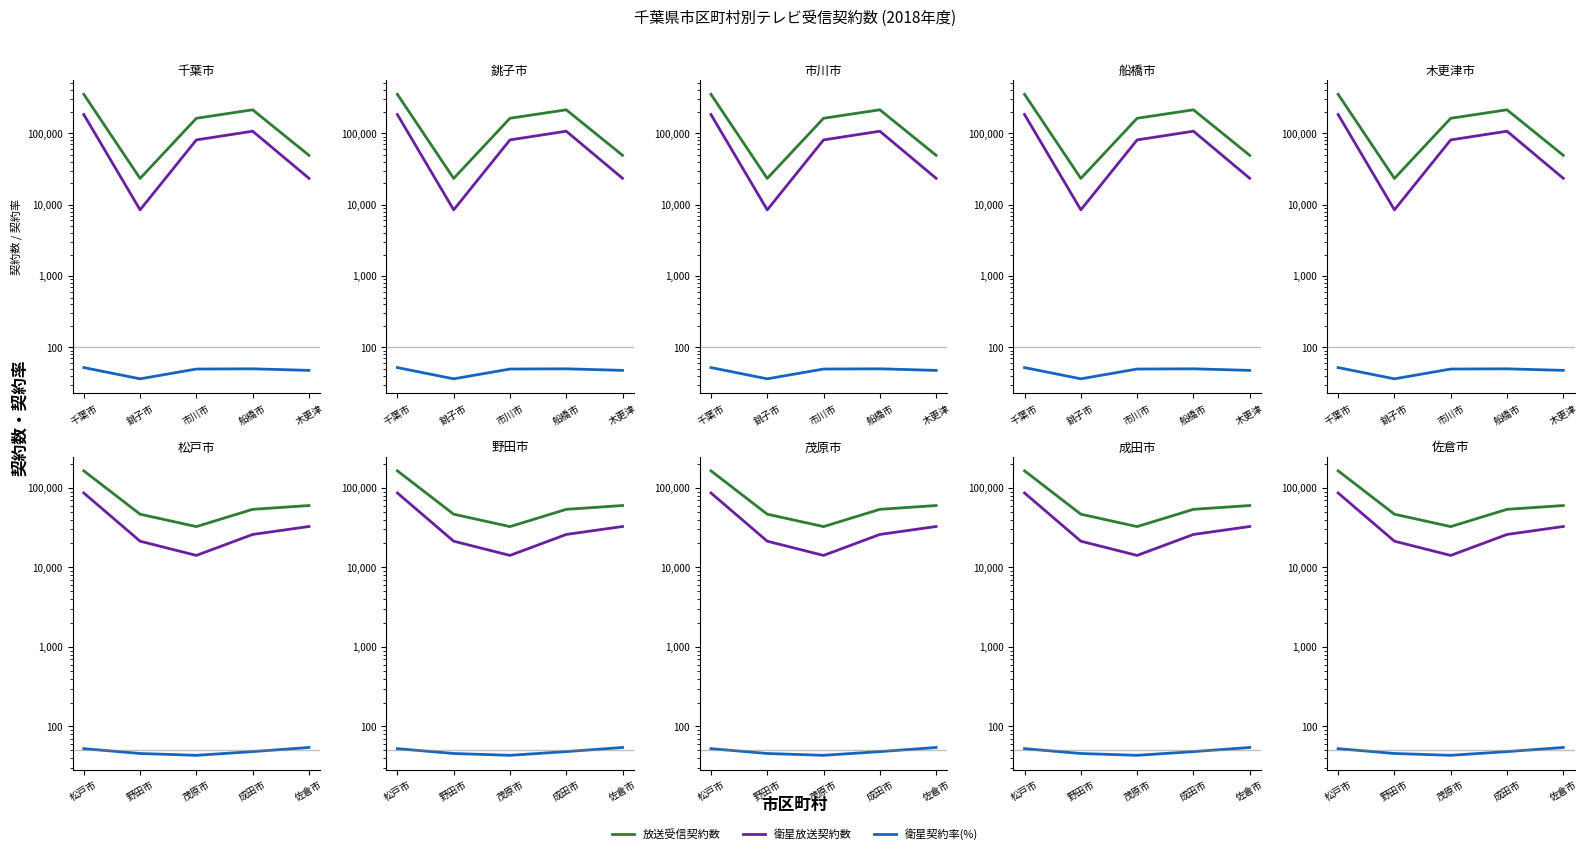

What is the average value of the 衛星契約率(%) series?

48.9